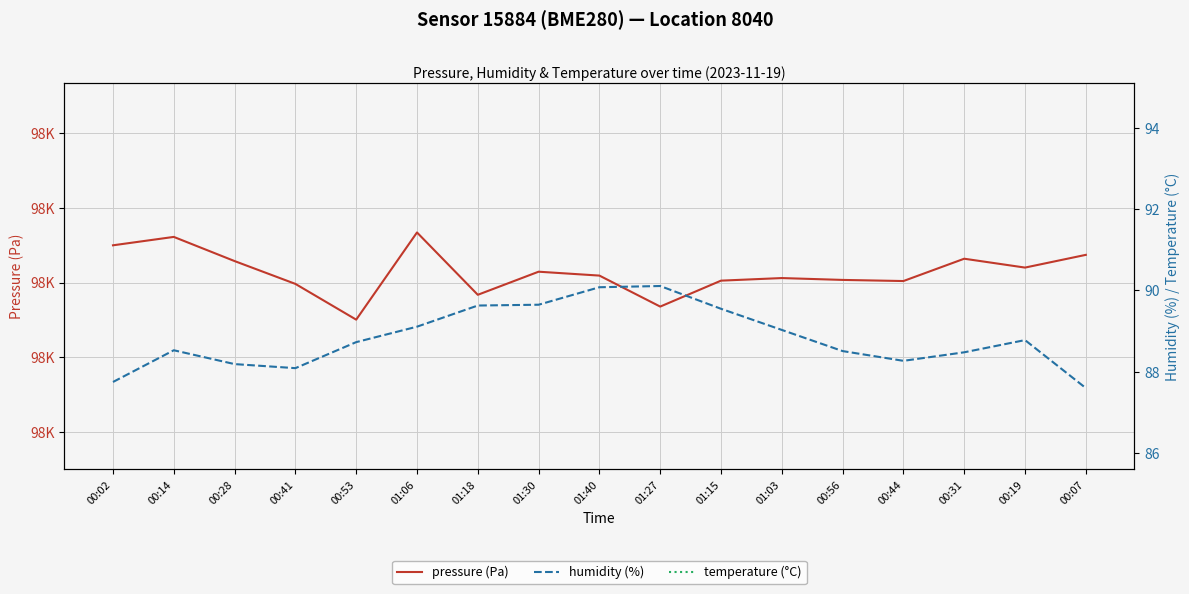

What is the approximate value of pressure (Pa) at 01:27?

97967.9